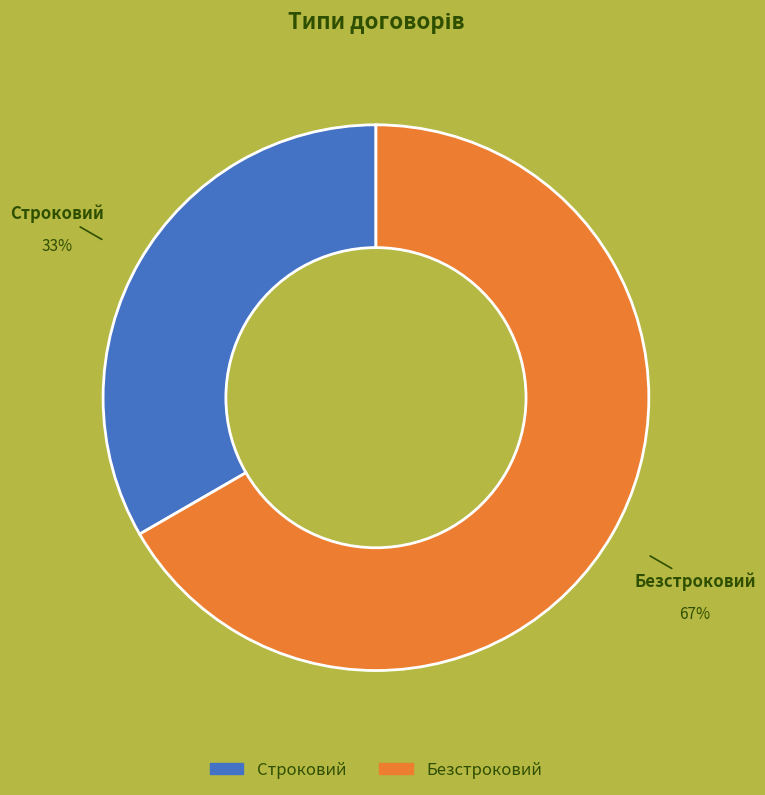

The Строковий slice represents 33% of the pie. True or false?

True